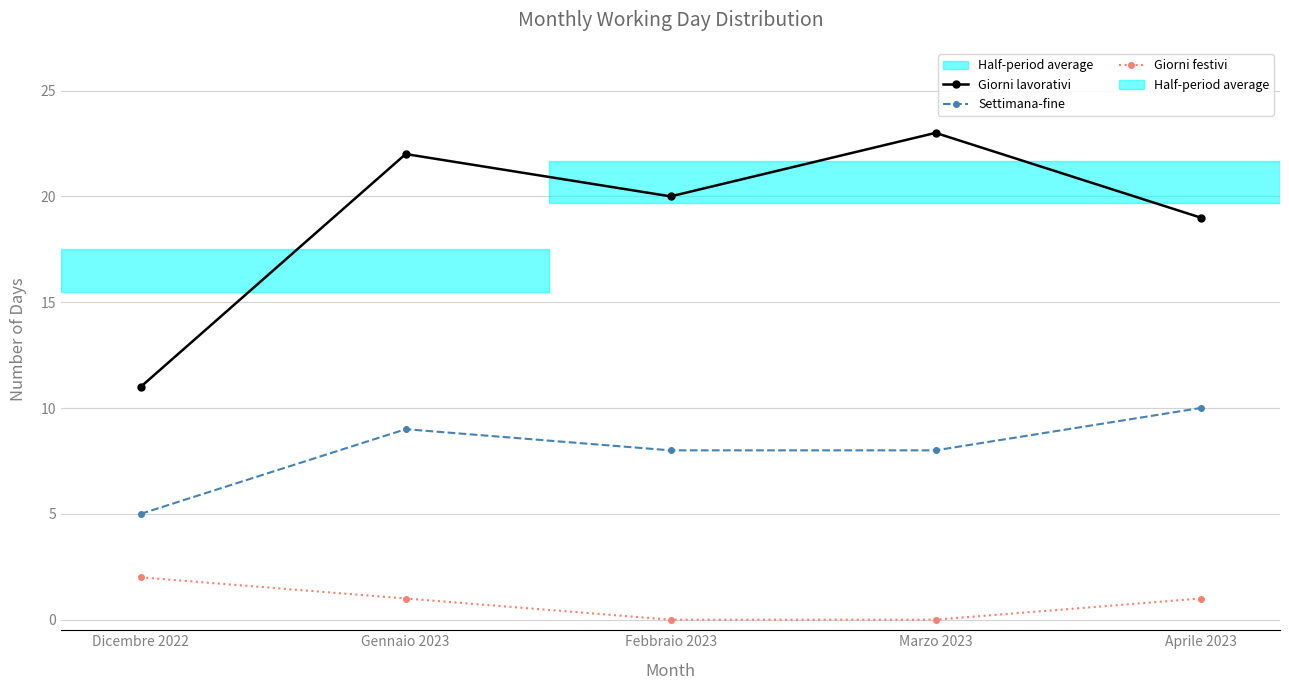

The Giorni lavorativi series shows 17 at Dicembre 2022. True or false?

False